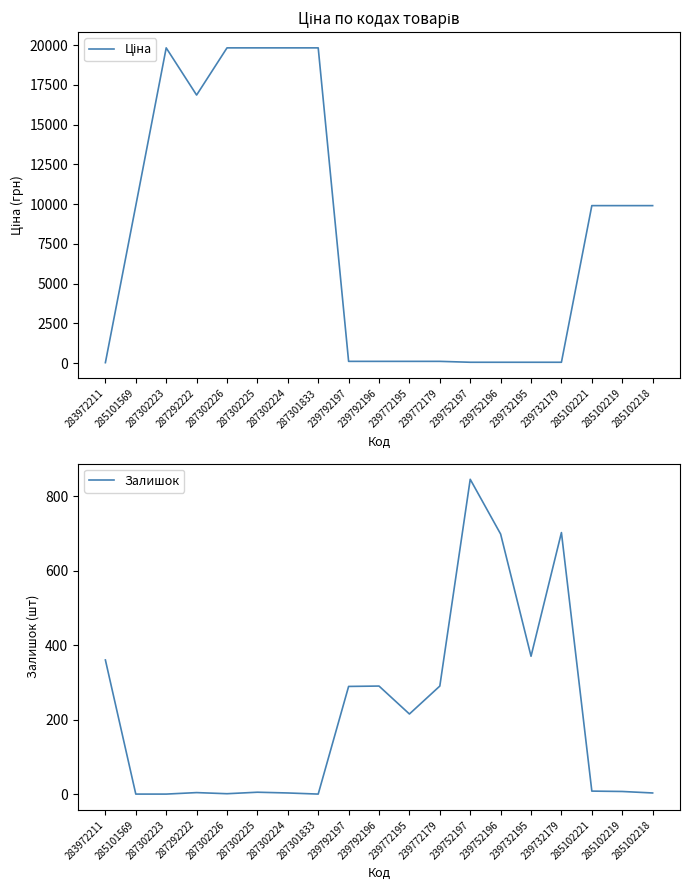

In Залишок, how many points are lower than both neighbors (excluding endpoints)?

4